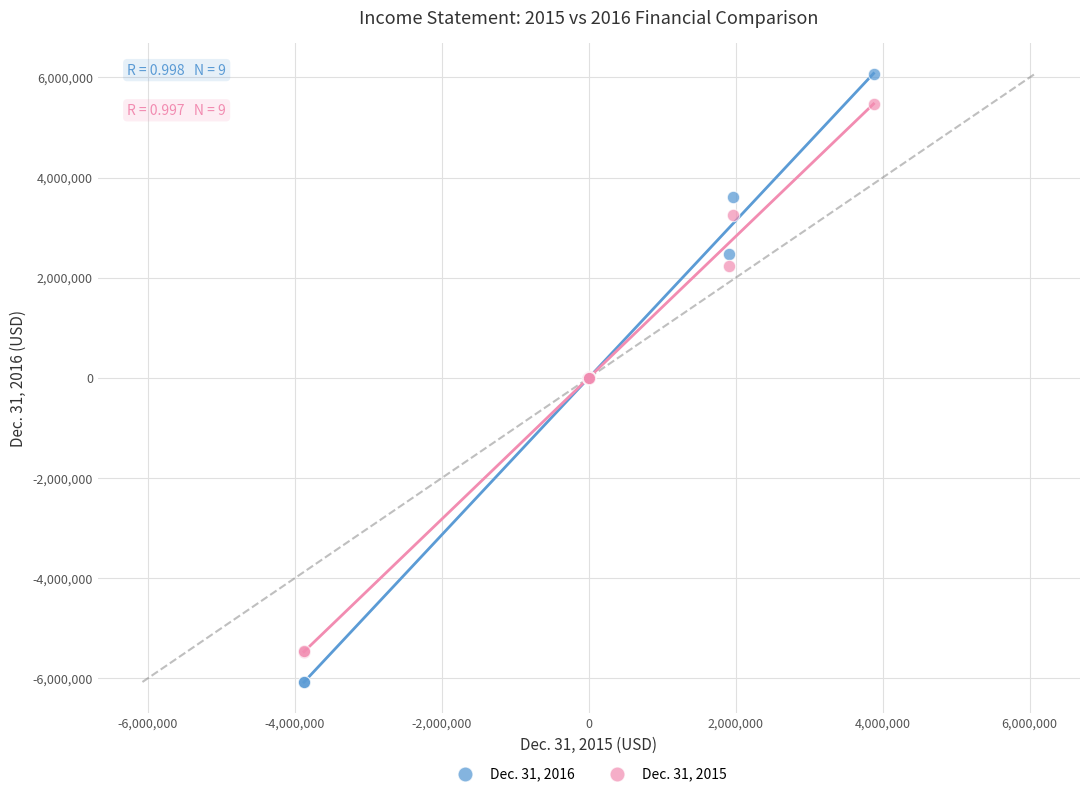

What are all the series names shown in the legend?

Dec. 31, 2016, Dec. 31, 2015